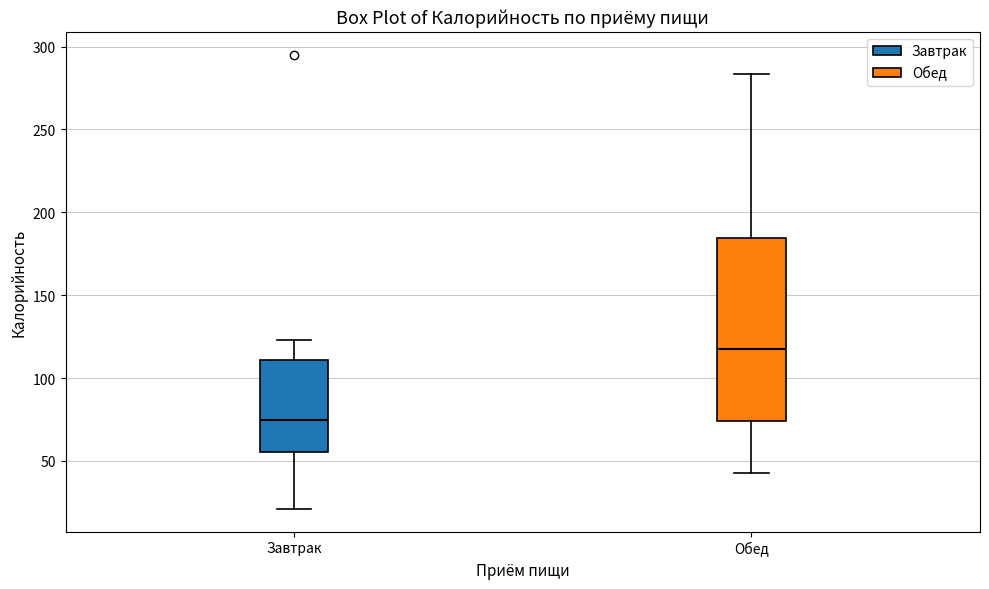

Comparing the boxes themselves (not the whiskers), which one is the tallest?

Обед